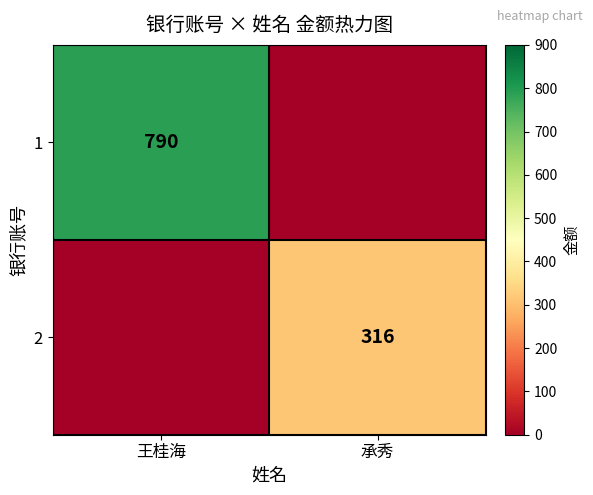

Between 王桂海 and 承秀, which is larger?

王桂海